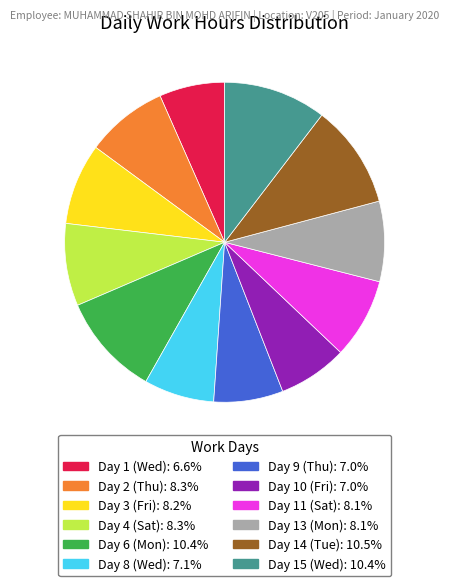

Is the sum of Day 9 (Thu) and Day 3 (Fri) greater than half?

No